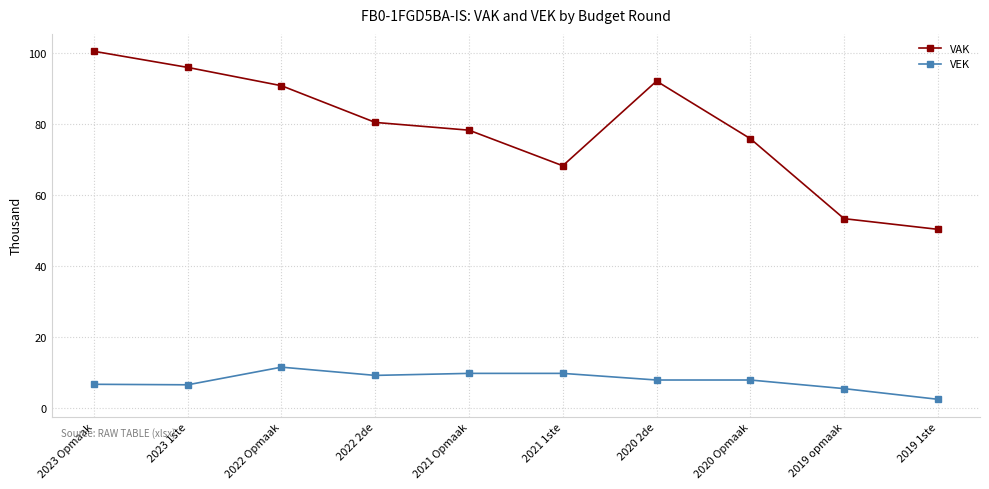

Rank the categories by VAK value from lowest to highest.

2019 1ste, 2019 opmaak, 2021 1ste, 2020 Opmaak, 2021 Opmaak, 2022 2de, 2022 Opmaak, 2020 2de, 2023 1ste, 2023 Opmaak